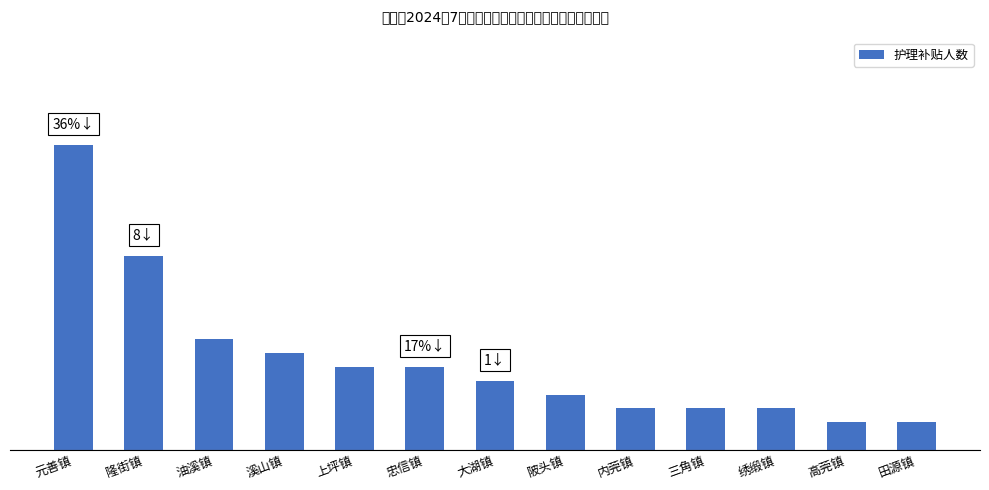

At which label is the value closest to 12?

隆街镇